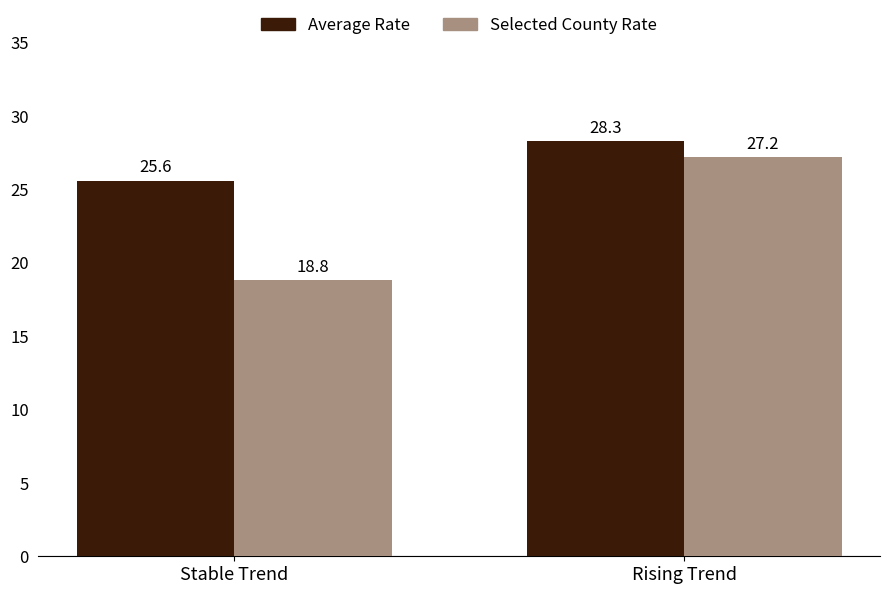

Rank the categories by Selected County Rate value from highest to lowest.

Rising Trend, Stable Trend